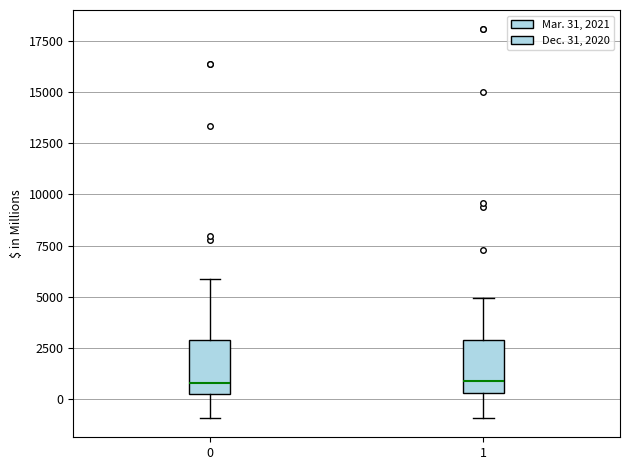

Reading left to right, transcribe this box plot: for each box, give where its median line is, the range the box spans, and where its two whiskers end, as read against the y-axis. The values are not printed on the chart, so give them approximately, as read against the axis.

0: median 1000, box 500 to 3000, whiskers -1000 to 6000
1: median 1000, box 500 to 3000, whiskers -1000 to 5000